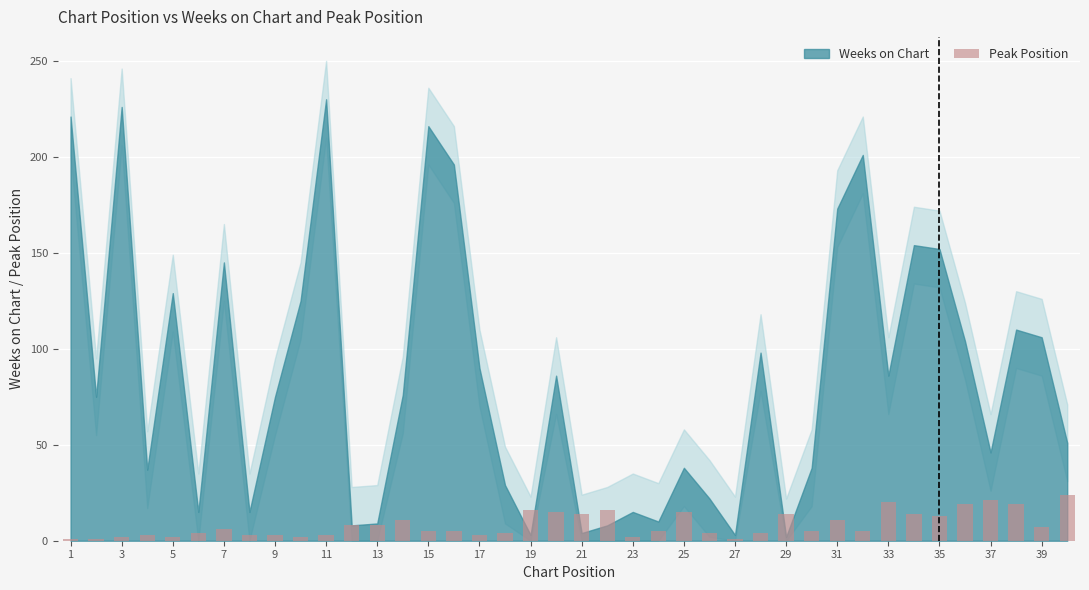

What is the difference between the second highest and minimum values?

20